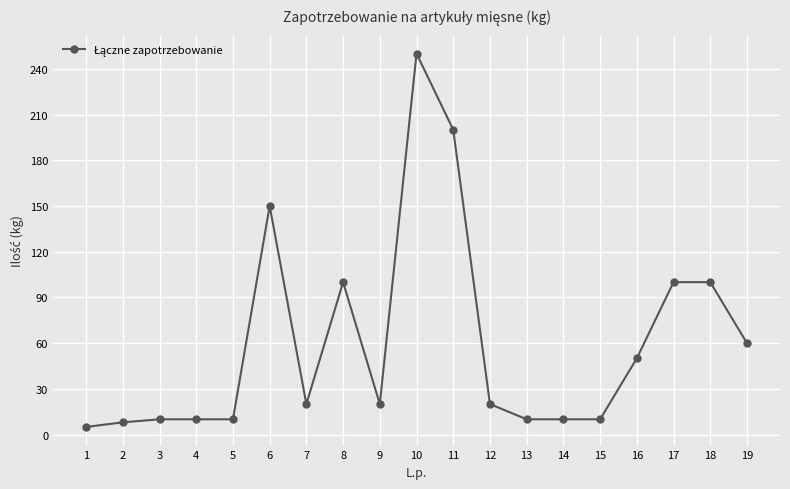

What is the average value?

60